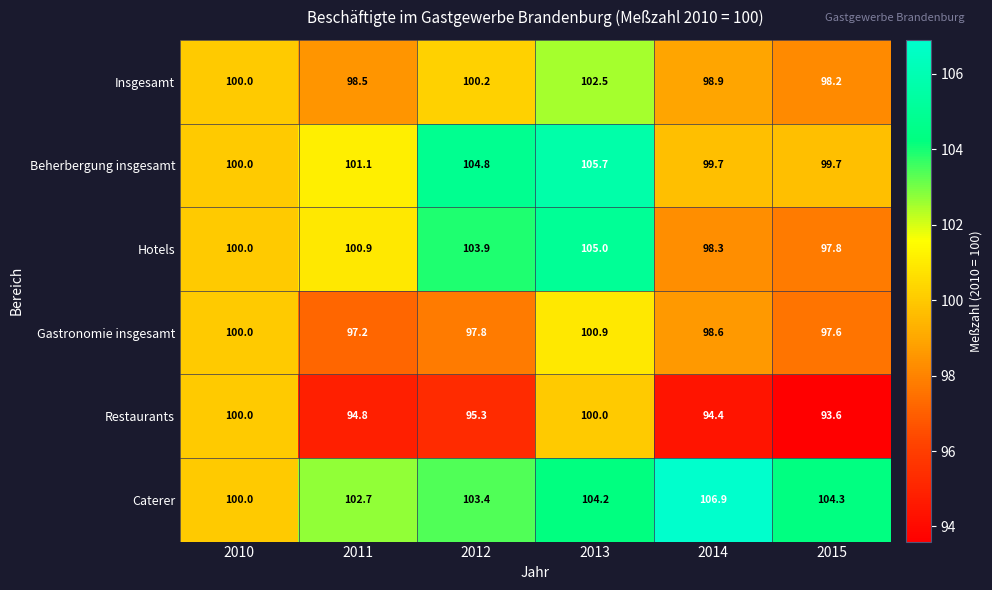

What value does the Gastronomie insgesamt series have at 2011?

97.2